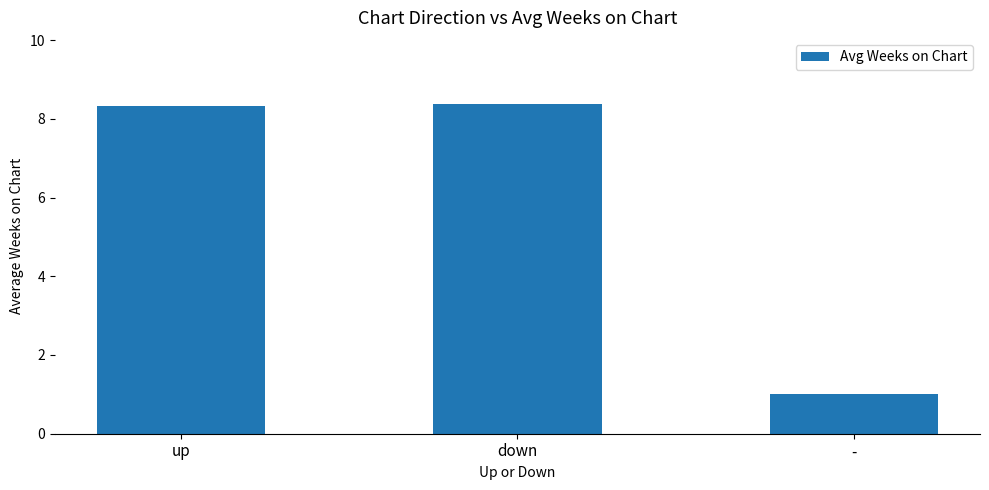

What is the greatest value displayed?

8.4